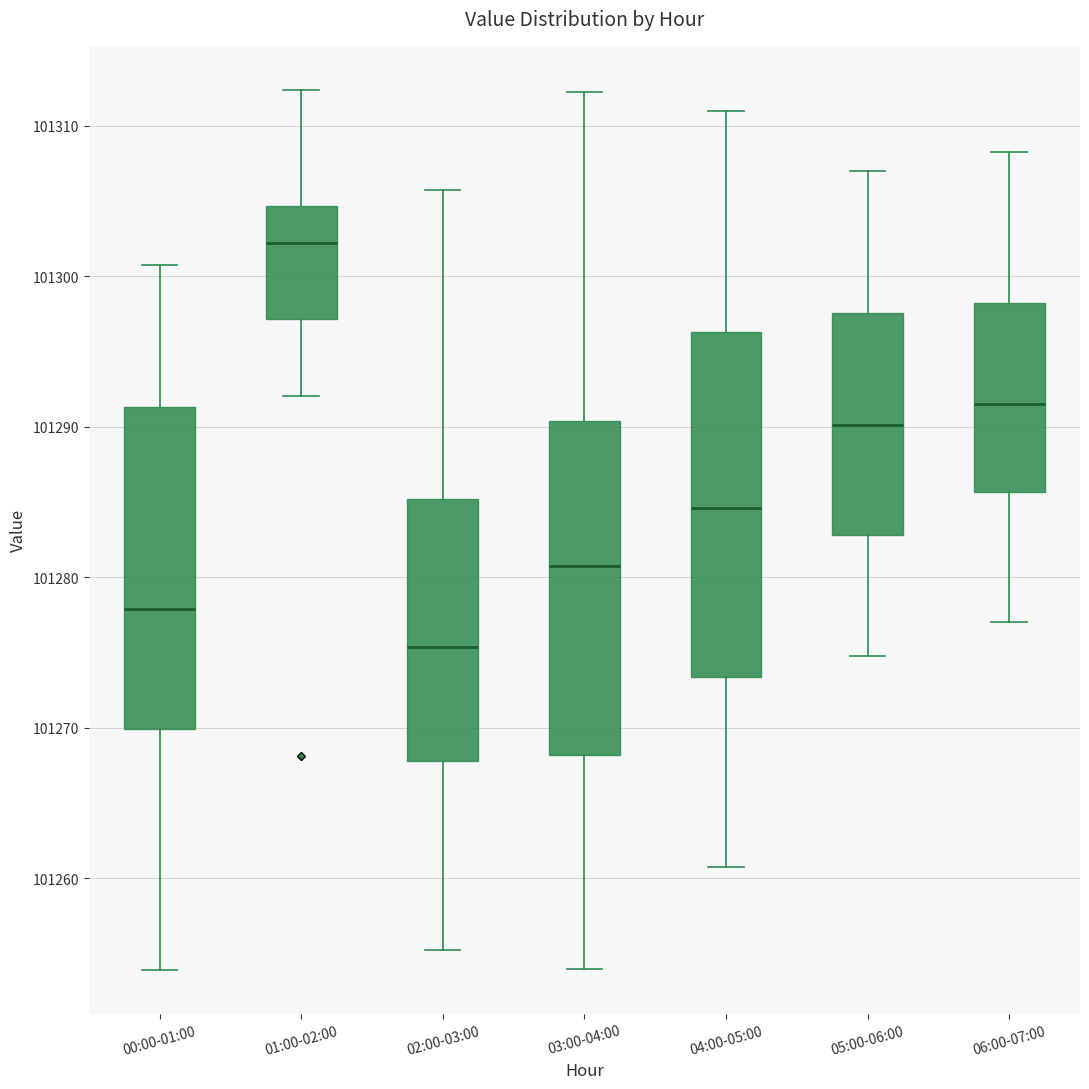

Which box's median line is the highest?

01:00-02:00